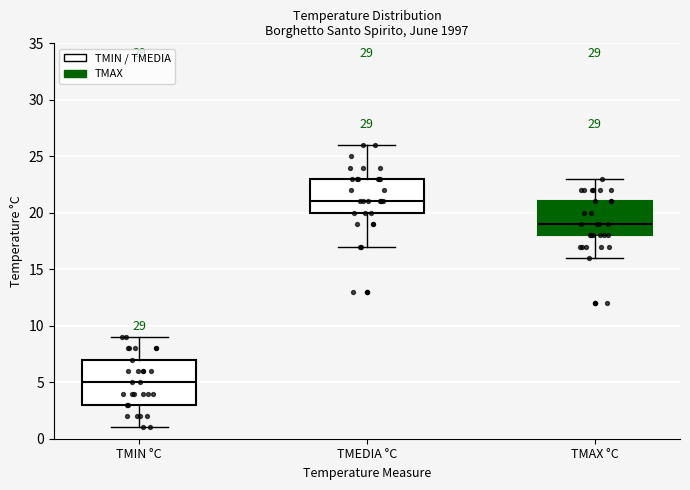

Reading left to right, read every box against the y-axis: the position of its median line, the range the box covers, and the ends of its whiskers. The values are not printed on the chart, so give them approximately, as read against the axis.

TMIN °C: median 5, box 3 to 7, whiskers 1 to 9
TMEDIA °C: median 21, box 20 to 23, whiskers 17 to 26
TMAX °C: median 19, box 18 to 21, whiskers 16 to 23